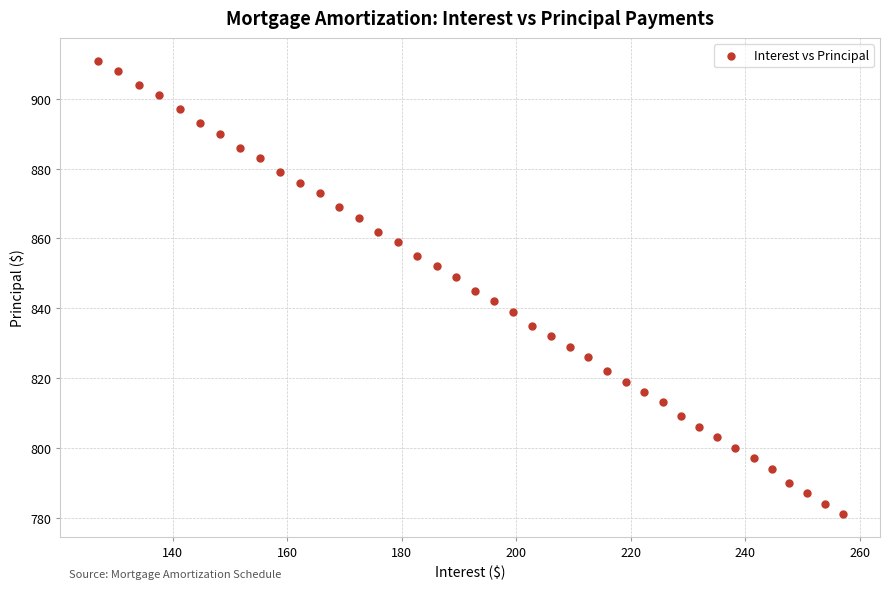

What is the range of Y values (max minus min)?

130